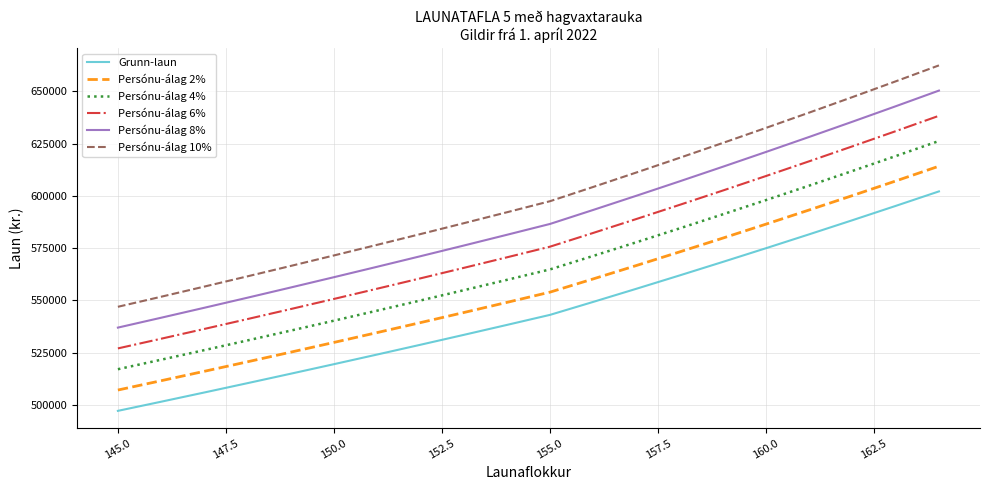

True or false: Persónu-álag 8% has more than 1 interior local peaks.

False